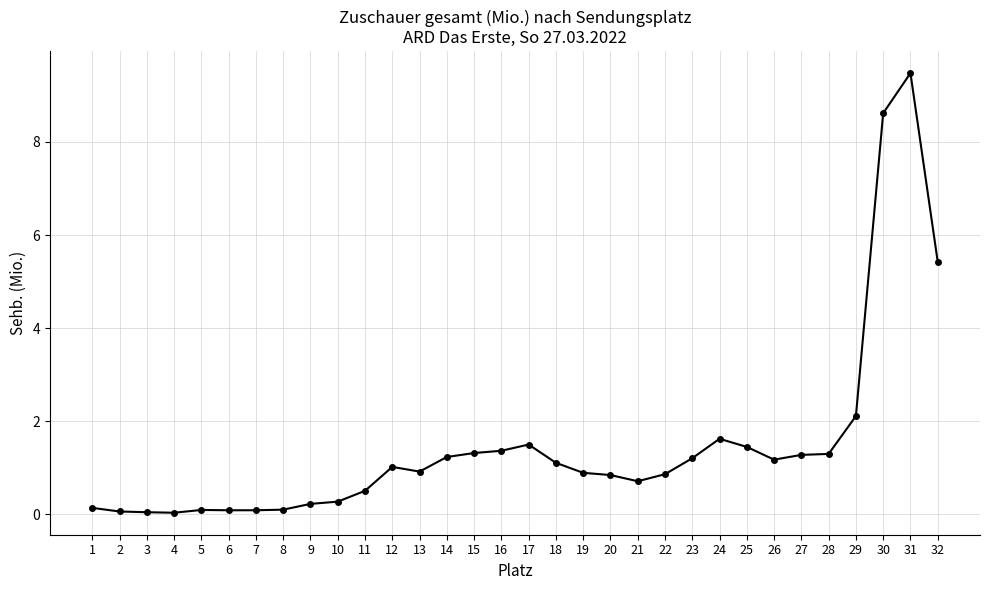

What is the sum of all values?

47.0